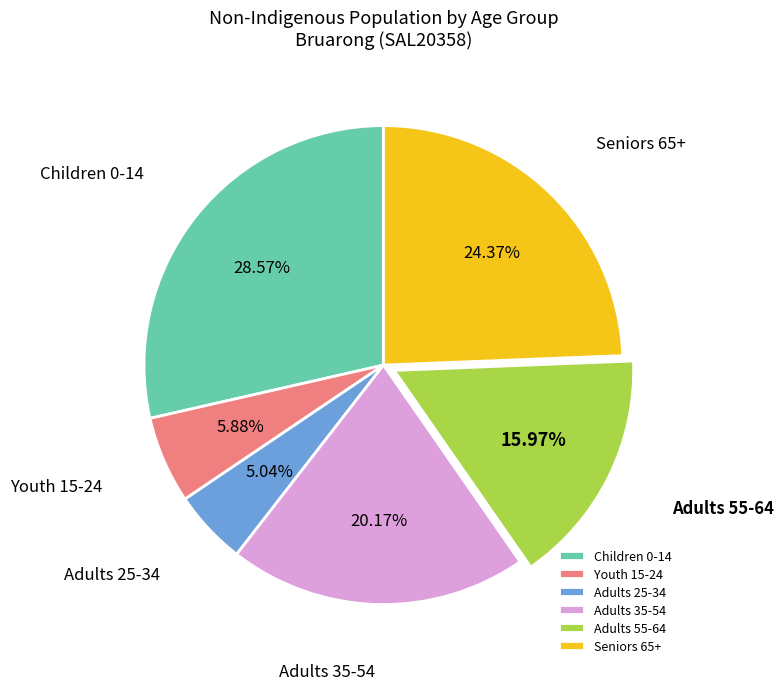

Do Seniors 65+ and Youth 15-24 together represent more than half of the pie?

No